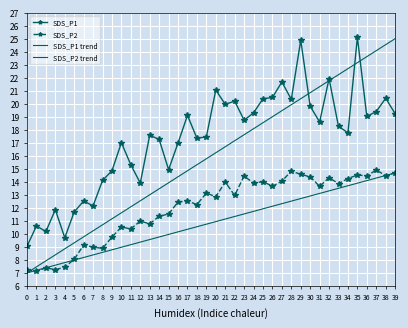

Which has a higher value, 15 or 3?

15